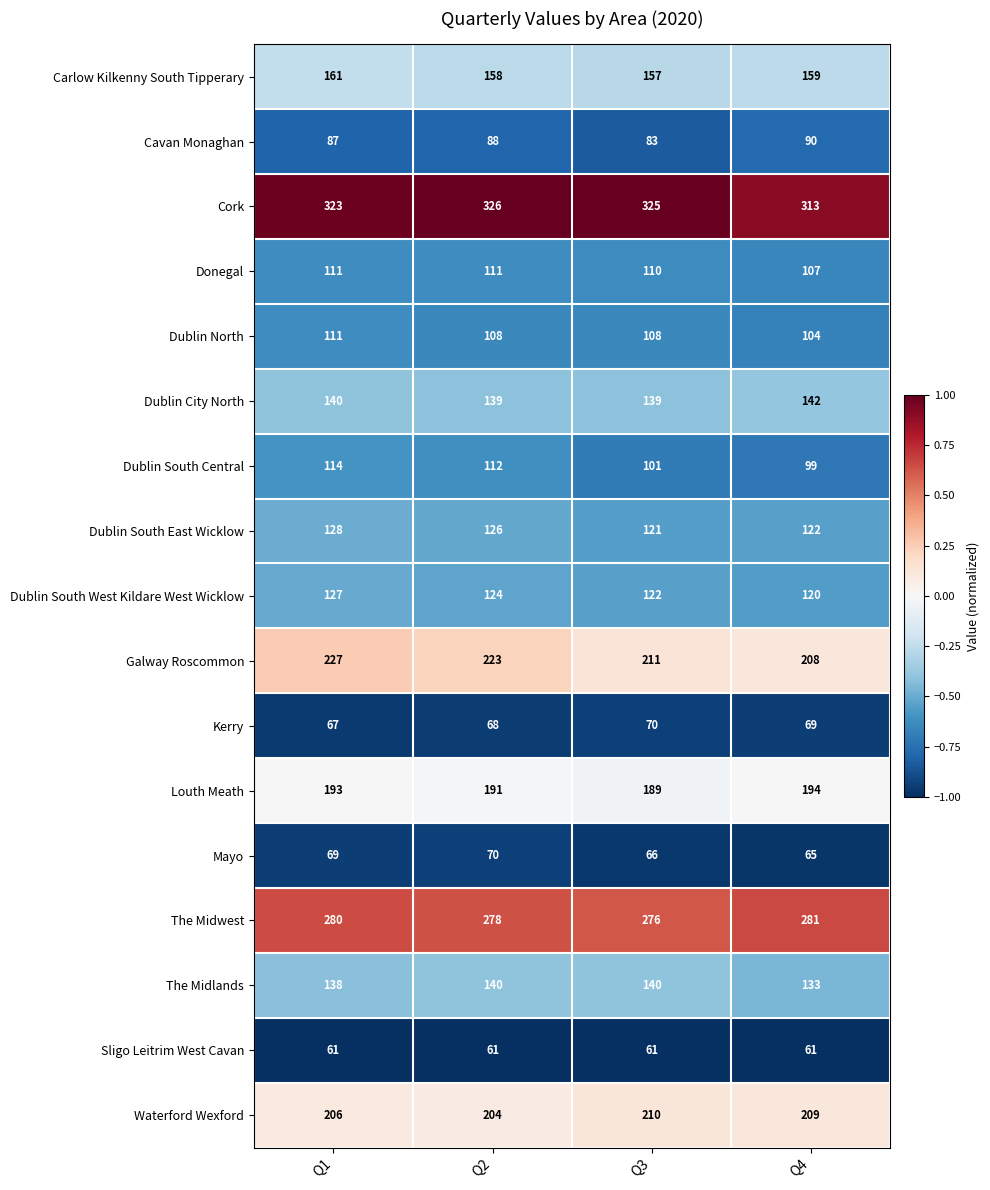

Rank the series at Q2 from lowest to highest value.

Sligo Leitrim West Cavan, Kerry, Mayo, Cavan Monaghan, Dublin North, Donegal, Dublin South Central, Dublin South West Kildare West Wicklow, Dublin South East Wicklow, Dublin City North, The Midlands, Carlow Kilkenny South Tipperary, Louth Meath, Waterford Wexford, Galway Roscommon, The Midwest, Cork